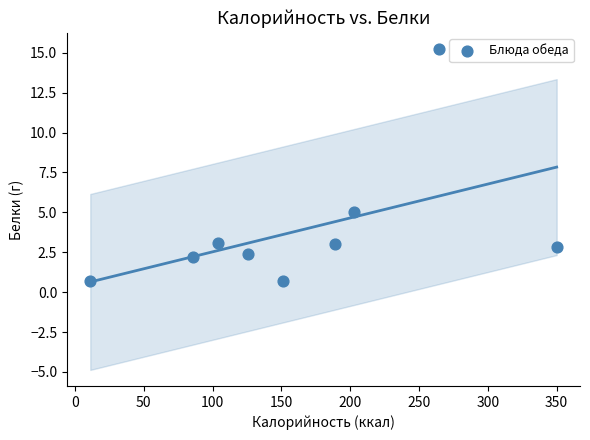

What is the range of X values (max minus min)?

338.8